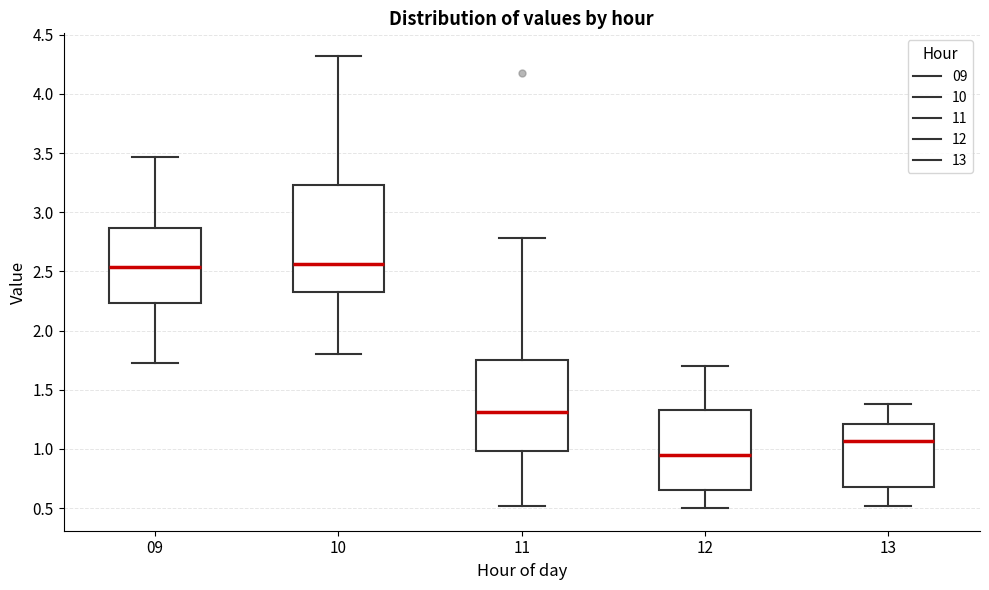

Reading left to right, read every box against the y-axis: the position of its median line, the range the box covers, and the ends of its whiskers. The values are not printed on the chart, so give them approximately, as read against the axis.

09: median 2.55, box 2.25 to 2.85, whiskers 1.75 to 3.45
10: median 2.55, box 2.30 to 3.25, whiskers 1.80 to 4.30
11: median 1.30, box 1.00 to 1.75, whiskers 0.50 to 2.80
12: median 0.95, box 0.65 to 1.35, whiskers 0.50 to 1.70
13: median 1.05, box 0.70 to 1.20, whiskers 0.50 to 1.40